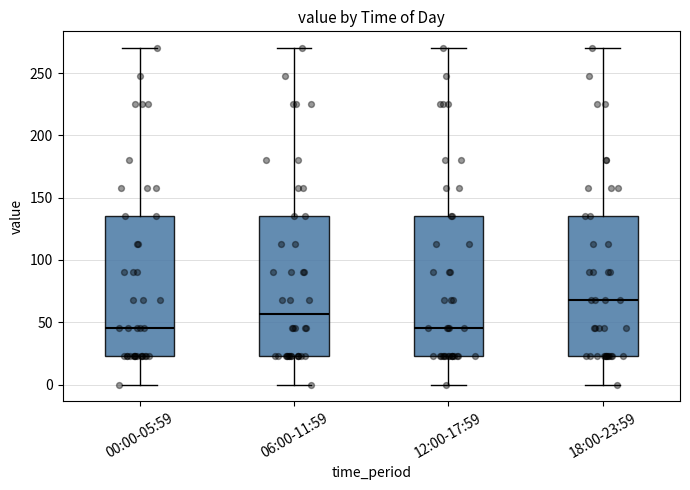

Reading left to right, read every box against the y-axis: the position of its median line, the range the box covers, and the ends of its whiskers. The values are not printed on the chart, so give them approximately, as read against the axis.

00:00-05:59: median 45, box 25 to 135, whiskers 0 to 270
06:00-11:59: median 55, box 25 to 135, whiskers 0 to 270
12:00-17:59: median 45, box 25 to 135, whiskers 0 to 270
18:00-23:59: median 70, box 25 to 135, whiskers 0 to 270